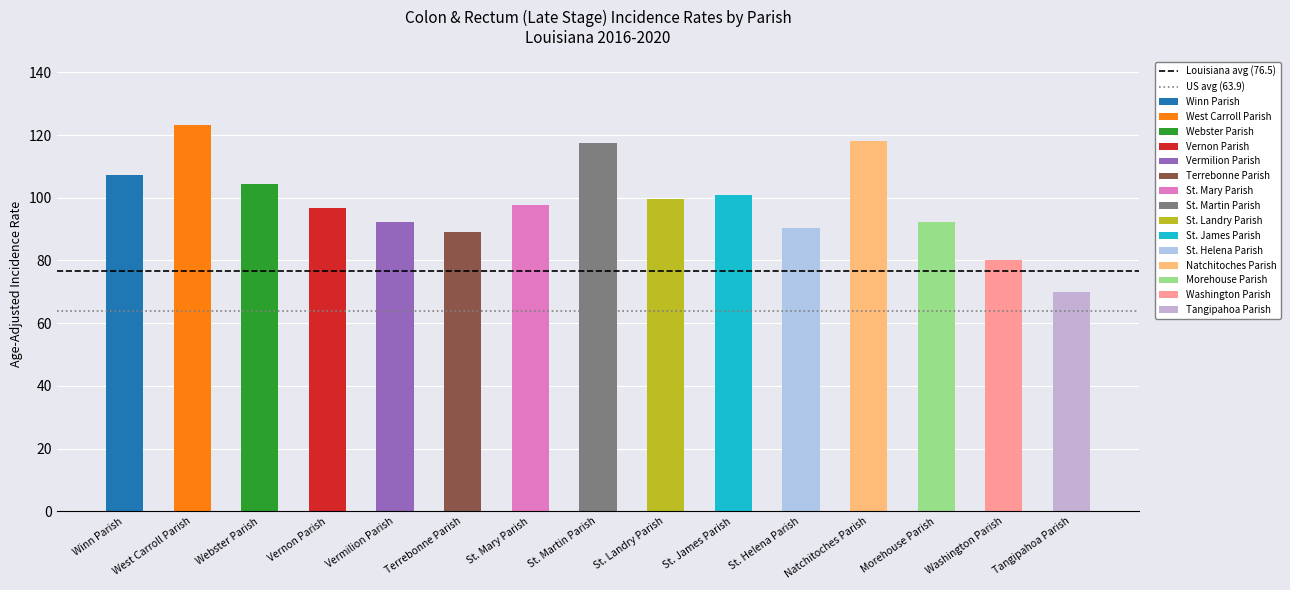

What is the average value of the US avg (63.9) series?

63.9